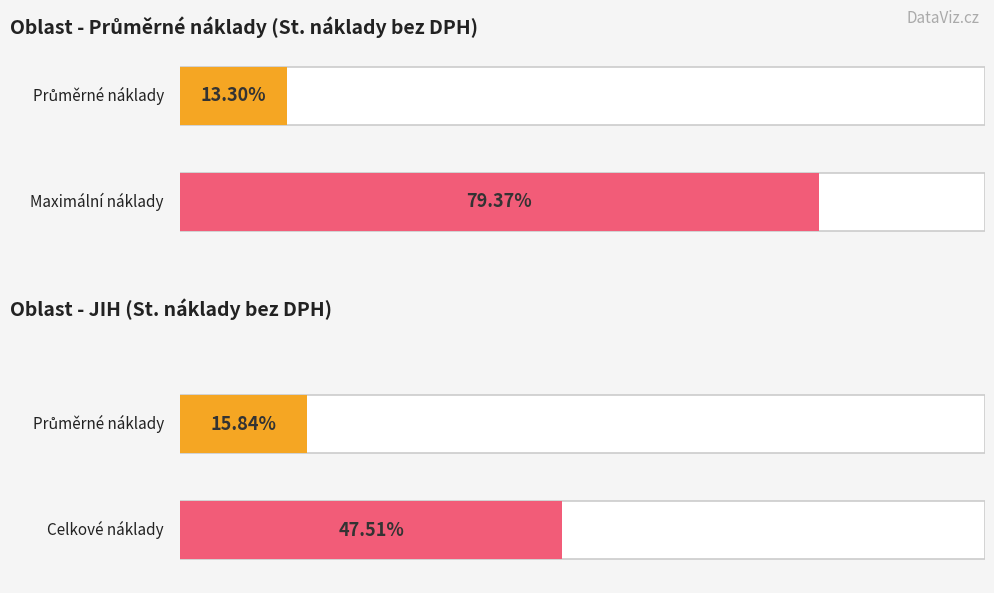

How many series are shown in this chart?

1